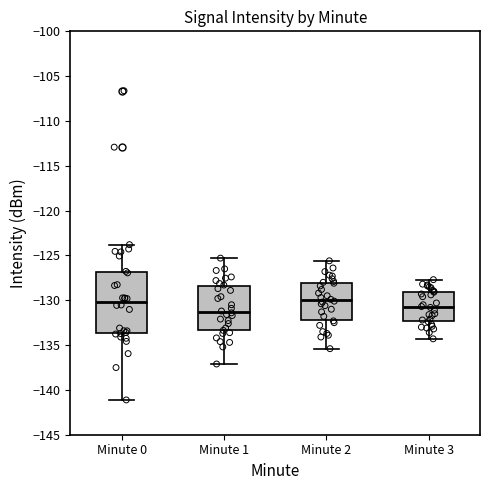

Where does the upper whisker of the box for Minute 2 end on the y-axis? The values are not printed on the chart, so give them approximately, as read against the axis.

-125.5